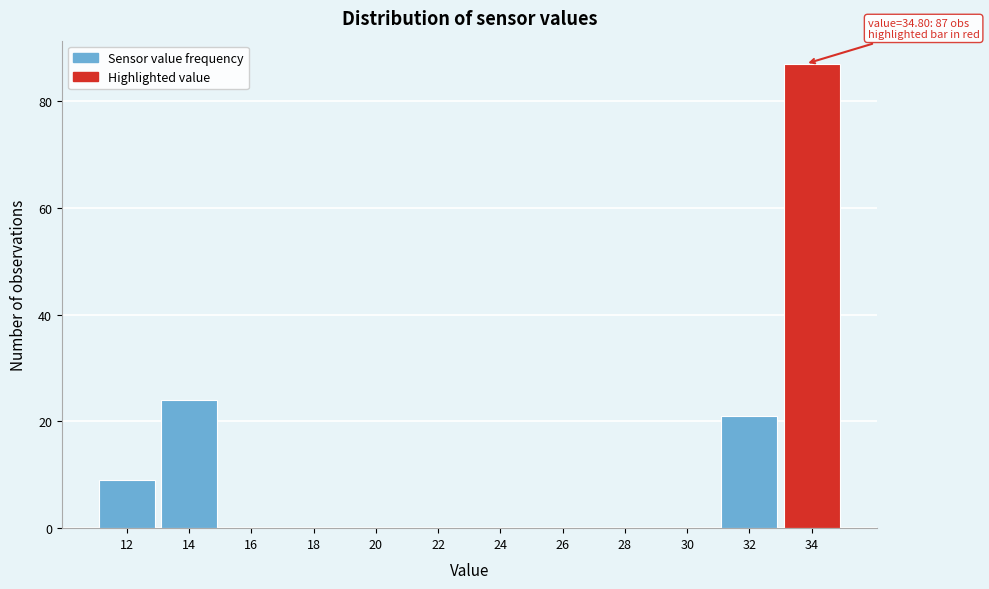

Reading left to right, list all the values displayed in this chart.

12=9	14=24	16=0	18=0	20=0	22=0	24=0	26=0	28=0	30=0	32=21	34=87